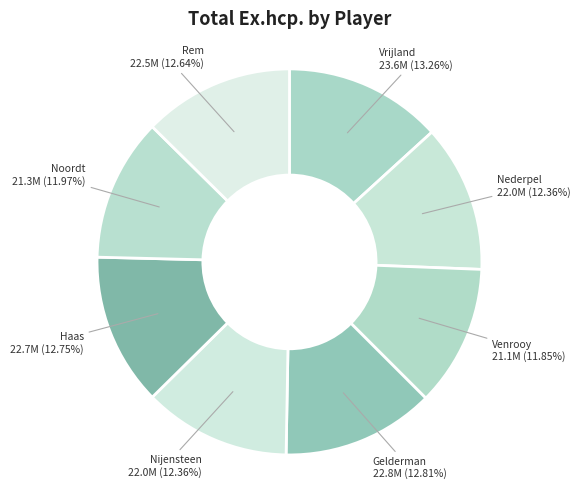

Combined, do Rem and Vrijland account for over 50%?

No